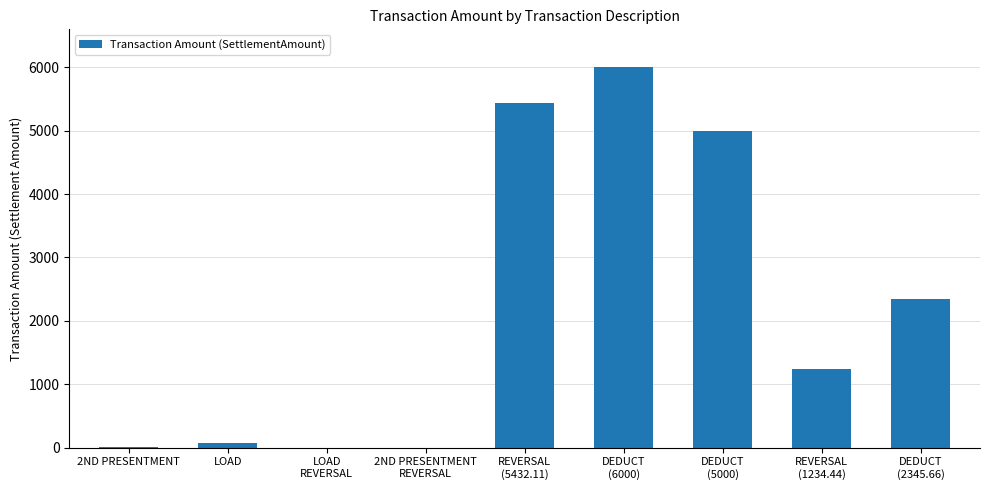

What is the sum of the values at DEDUCT
(5000) and 2ND PRESENTMENT
REVERSAL?

5000.7